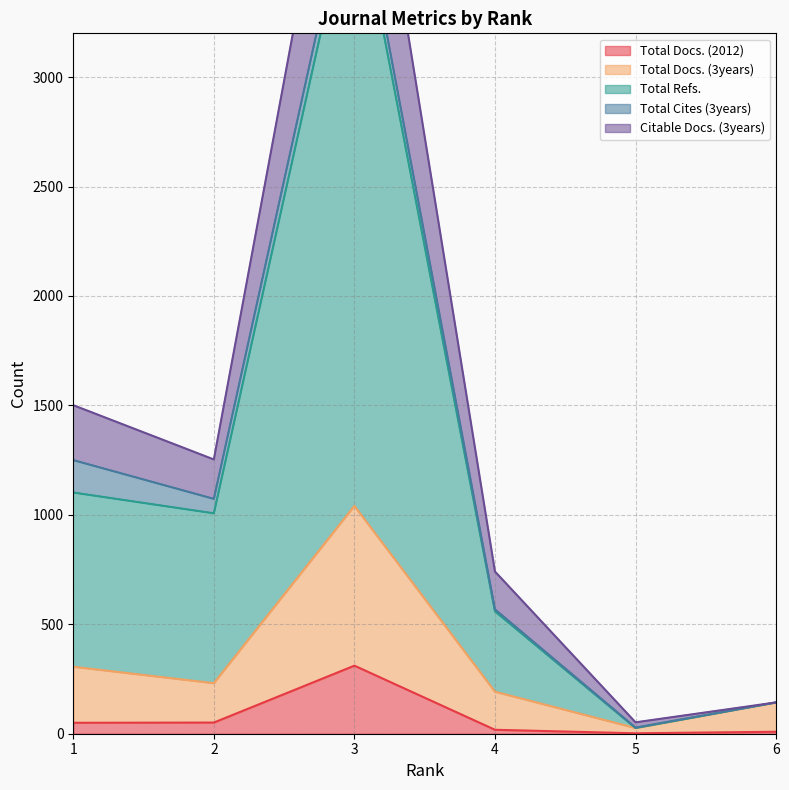

True or false: Total Docs. (3years) and Total Docs. (2012) intersect in this chart.

False